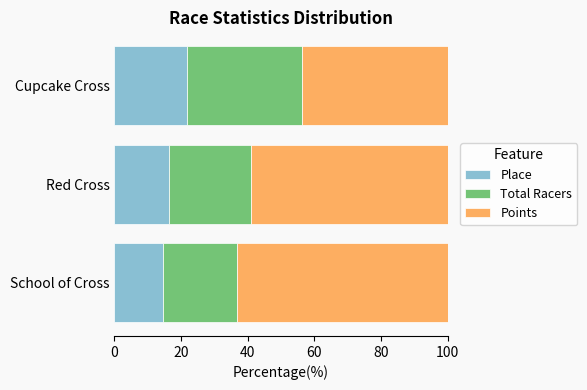

What is the lowest value of the Place series?

14.5